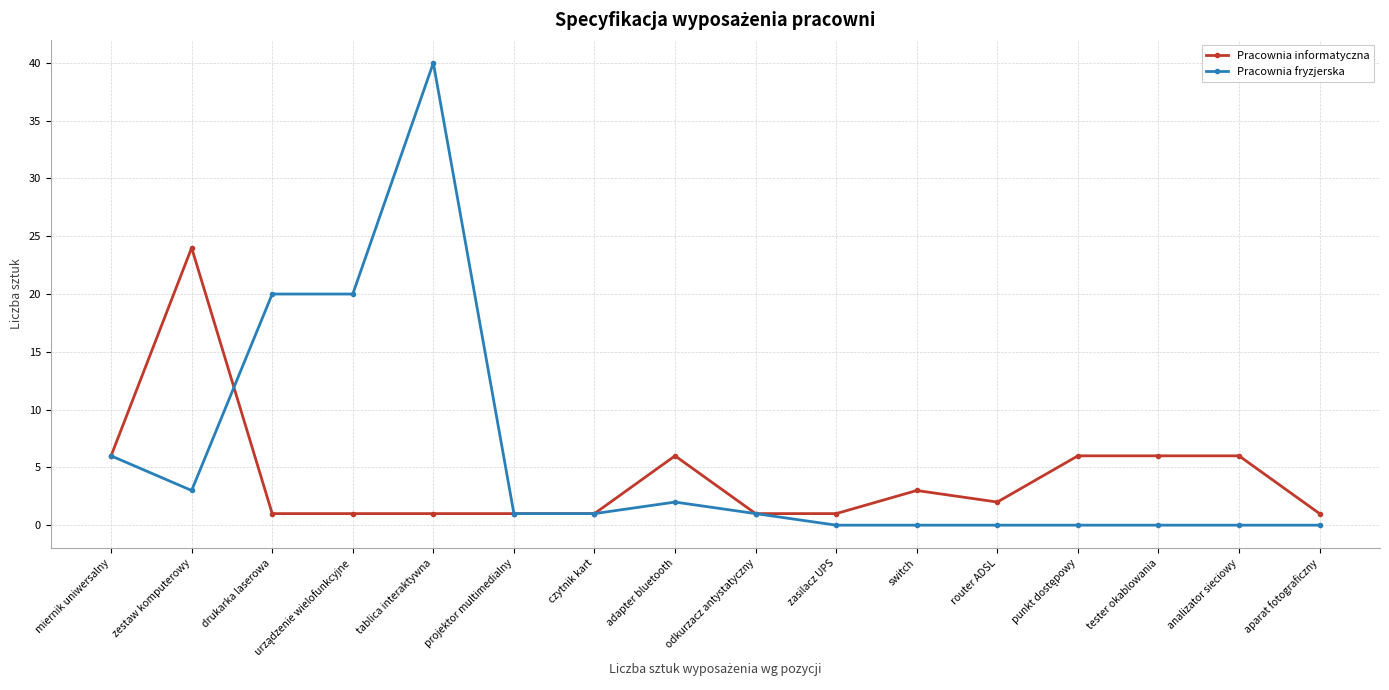

List the series in order of their peak value, highest first.

Pracownia fryzjerska, Pracownia informatyczna